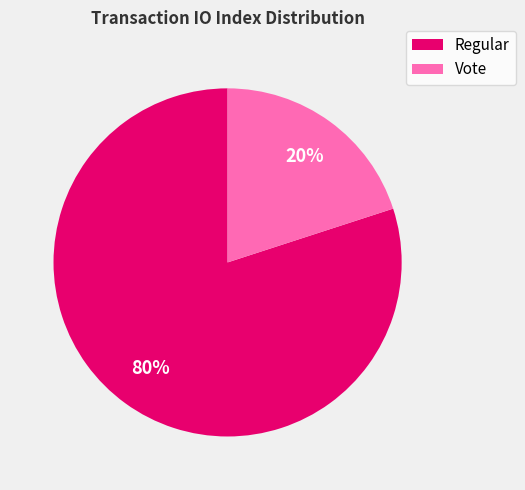

How many segments does this pie chart have?

2